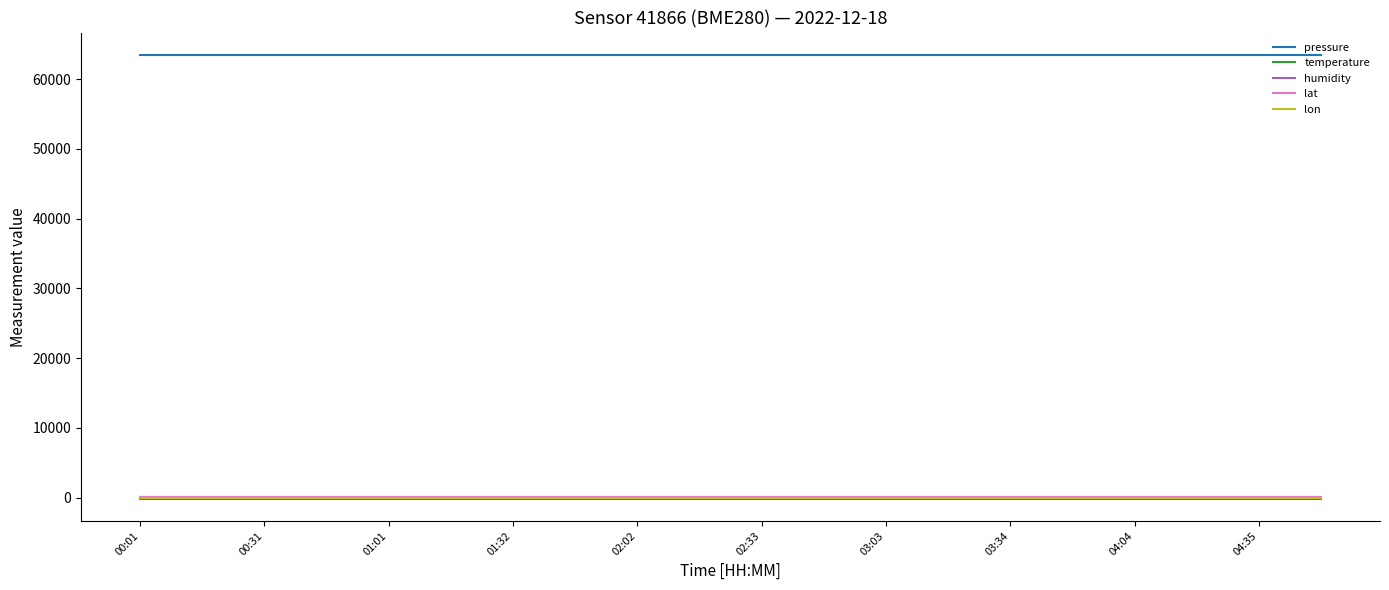

Count the number of categories in the chart.

20